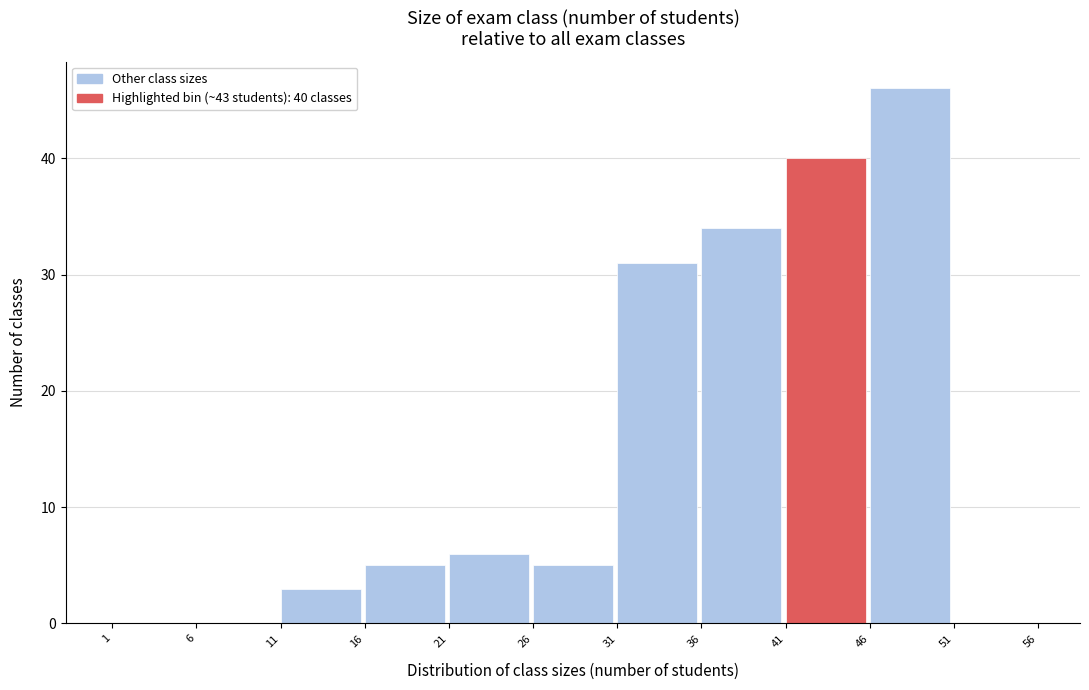

Which range on the x-axis has the tallest bar?

46 to 51